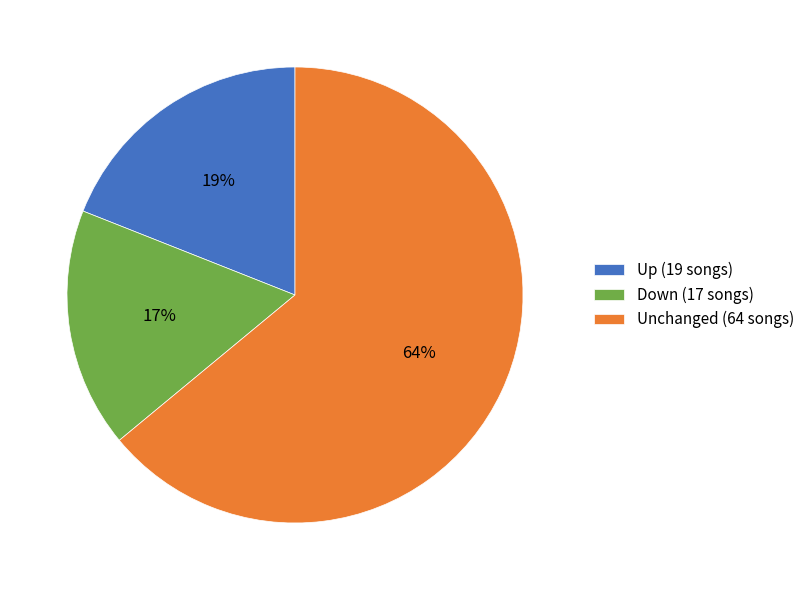

Which category has the biggest portion of the pie?

Unchanged (64 songs)